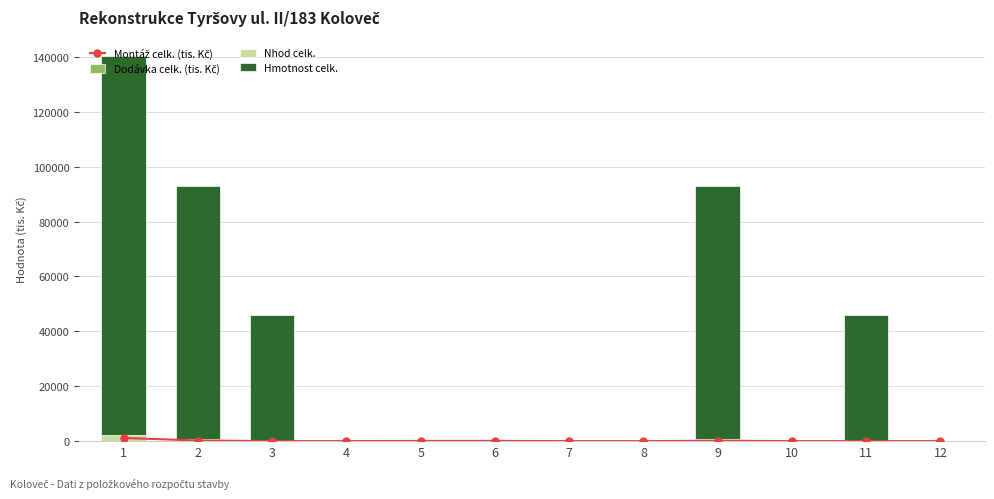

What is the difference between the second highest and minimum values in the Hmotnost celk. series?

92133.0